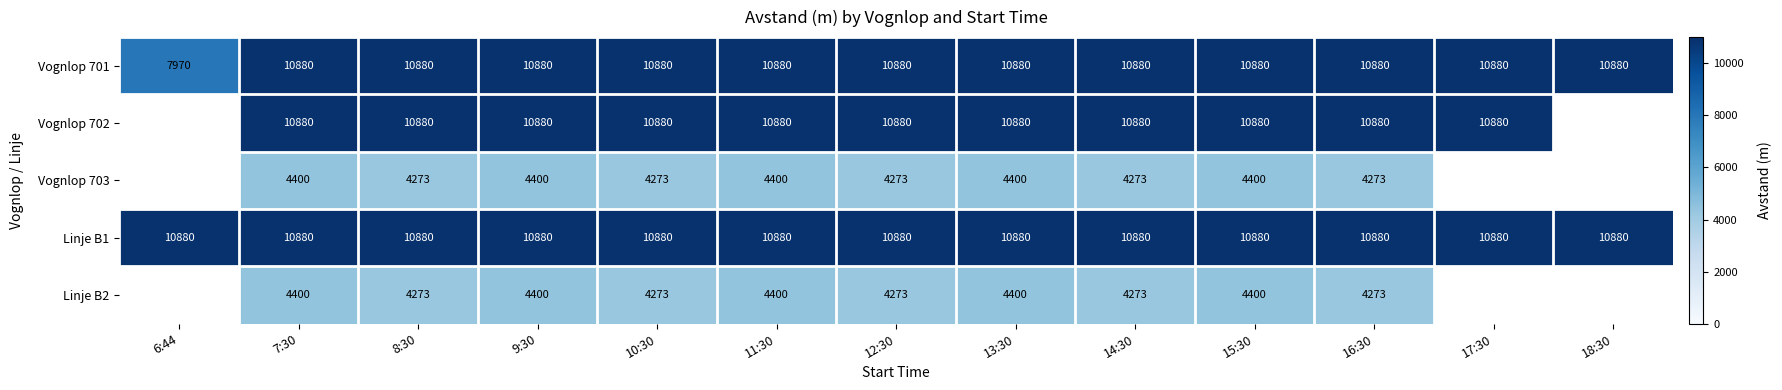

Read the Vognlop 701 value at 6:44, to the nearest 50.

7950